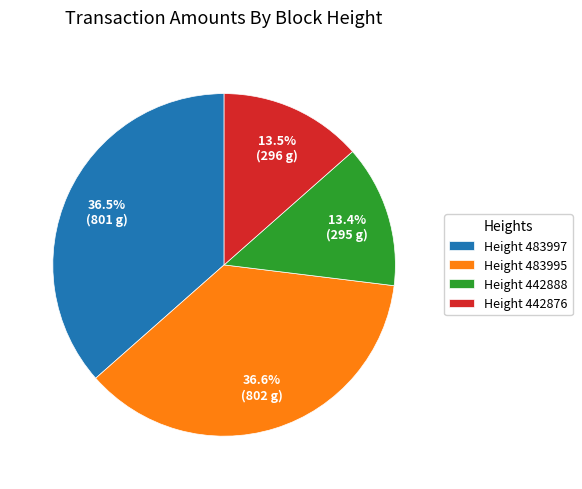

How much of the chart is everything except Height 442888?

86.6%